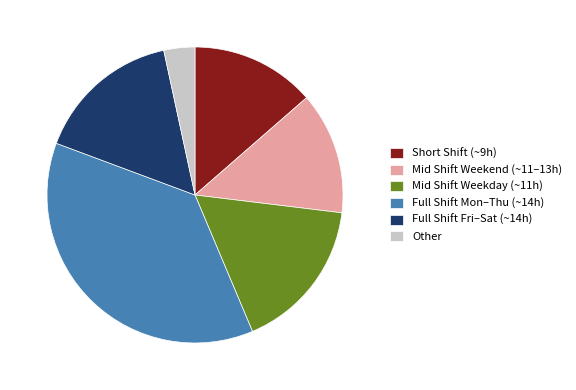

What is the smallest slice in the pie chart?

Other